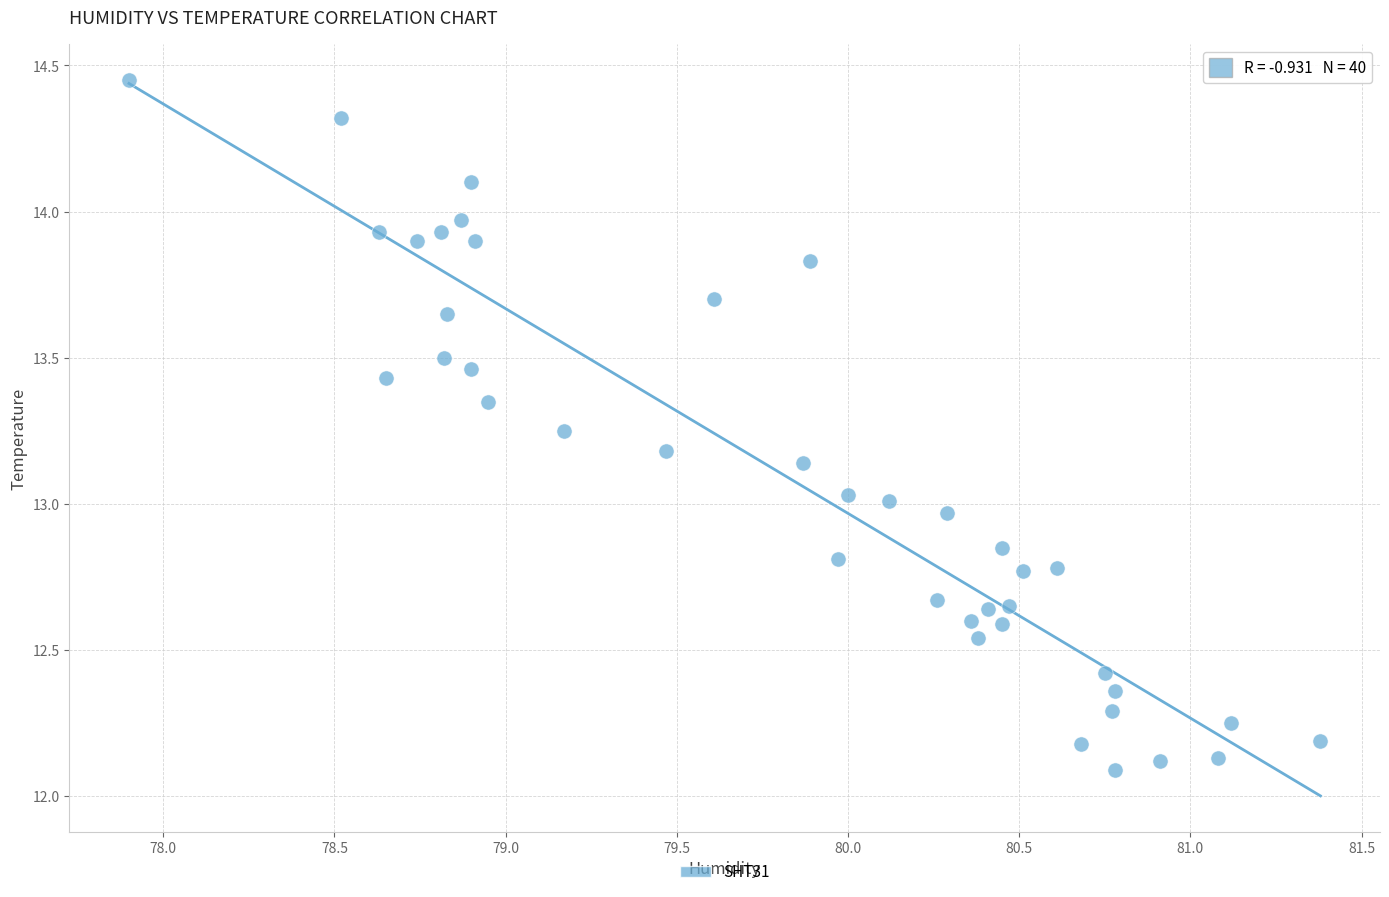

What is the range of X values (max minus min)?

3.5